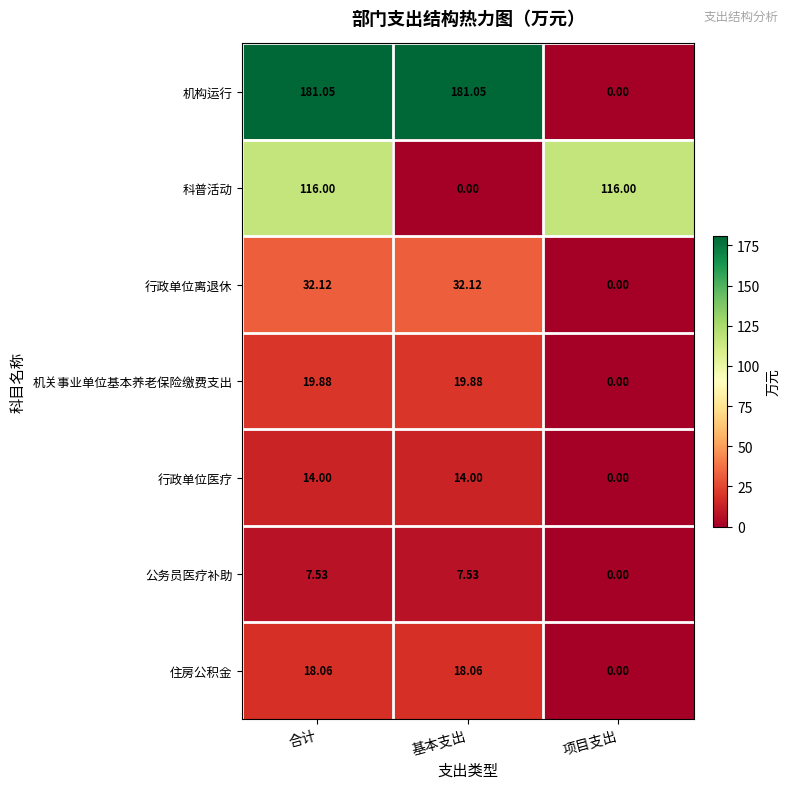

Between 基本支出 and 项目支出, which series saw the biggest shift?

机构运行